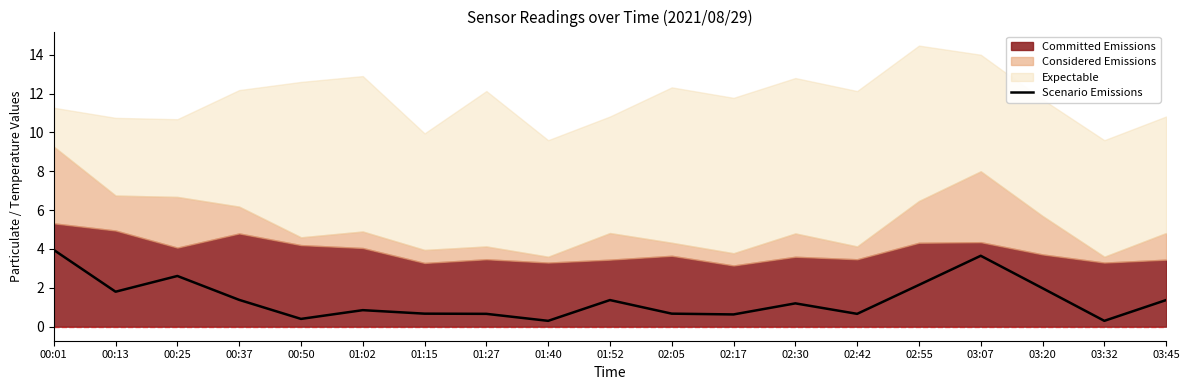

Which label corresponds to the largest value in the chart?

00:01